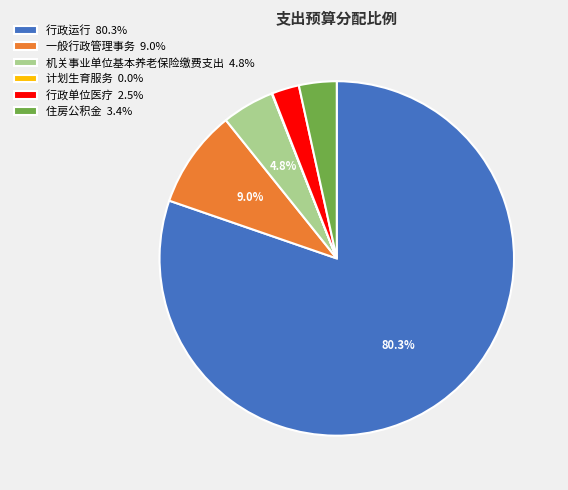

Approximately how many times larger is the value at 一般行政管理事务 9.0% compared to 住房公积金 3.4%?

2.6